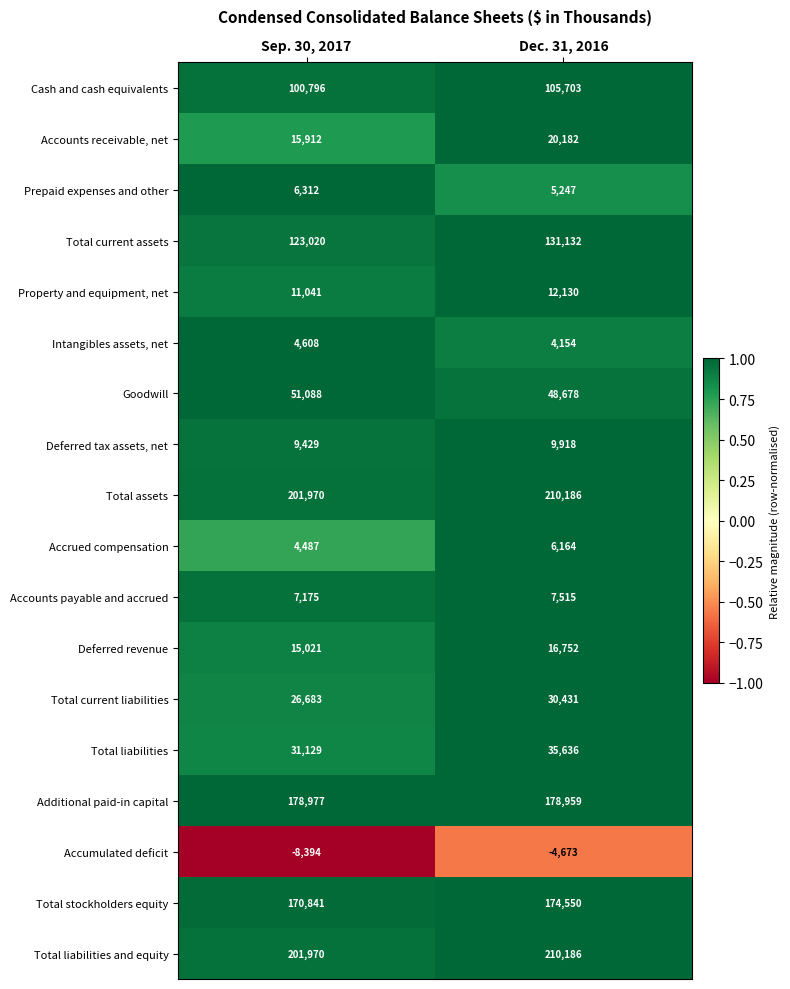

Read the Total current liabilities value at Sep. 30, 2017, to the nearest 100.

26700